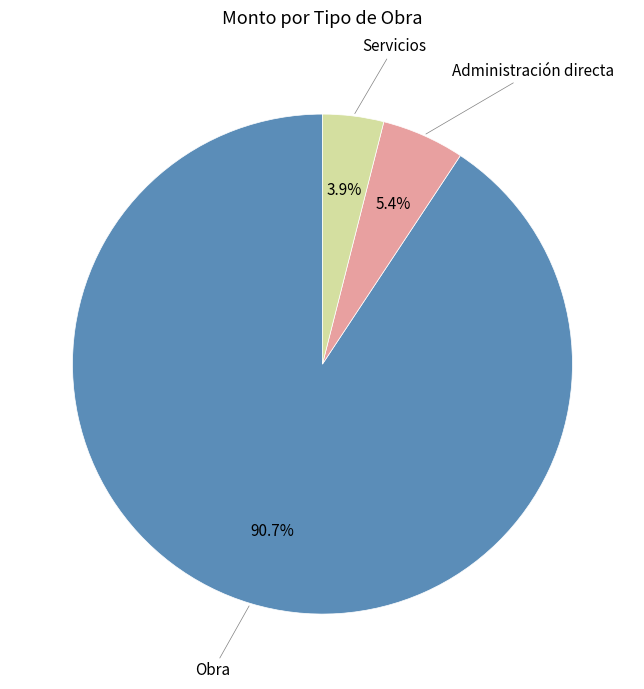

To the nearest percent, what is the average slice percentage?

33%